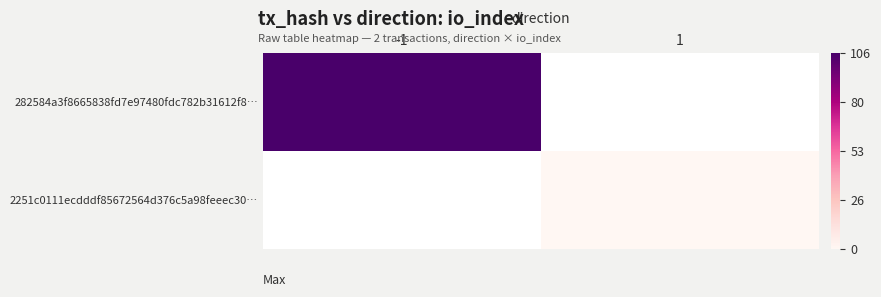

Rank the series by their average value, from highest to lowest.

282584a3f8665838fd7e97480fdc782b31612f8…, 2251c0111ecdddf85672564d376c5a98feeec30…